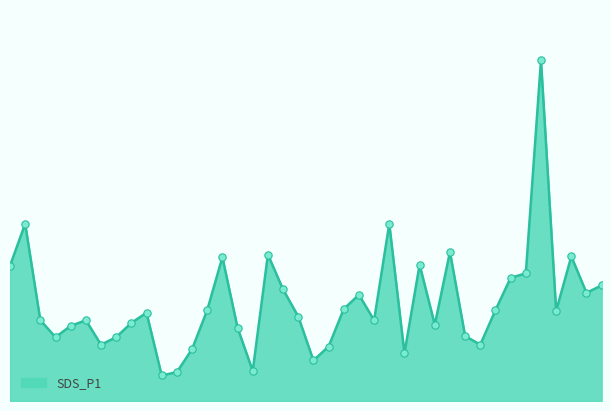

Does the chart have visible grid lines?

No